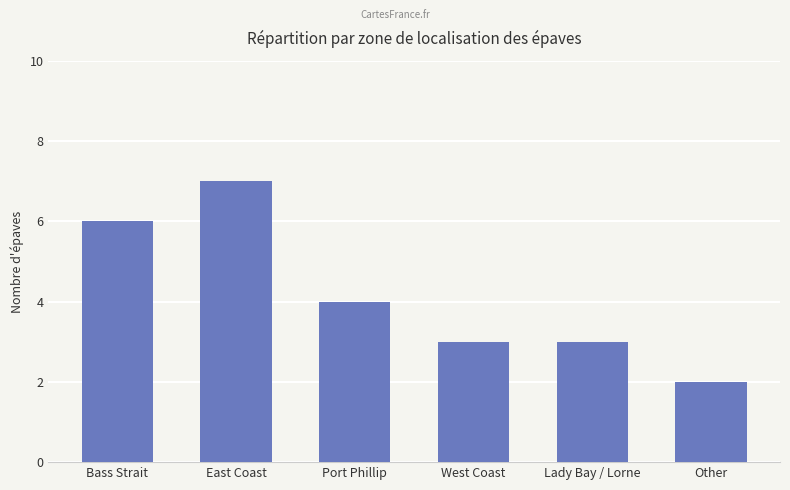

What is the change in value from East Coast to Other?

-5